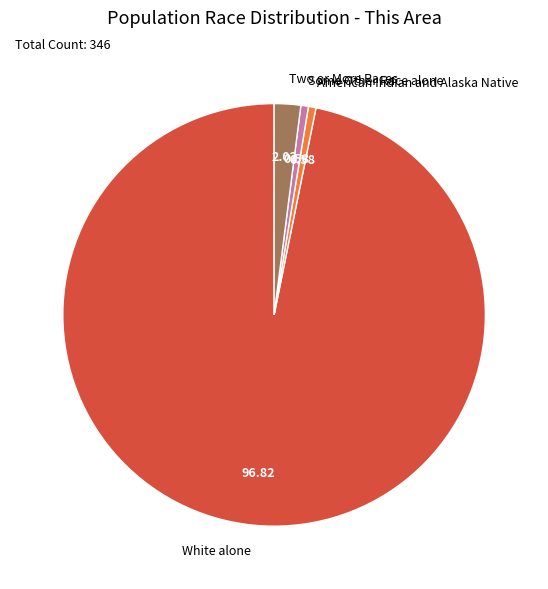

How many segments does this pie chart have?

4